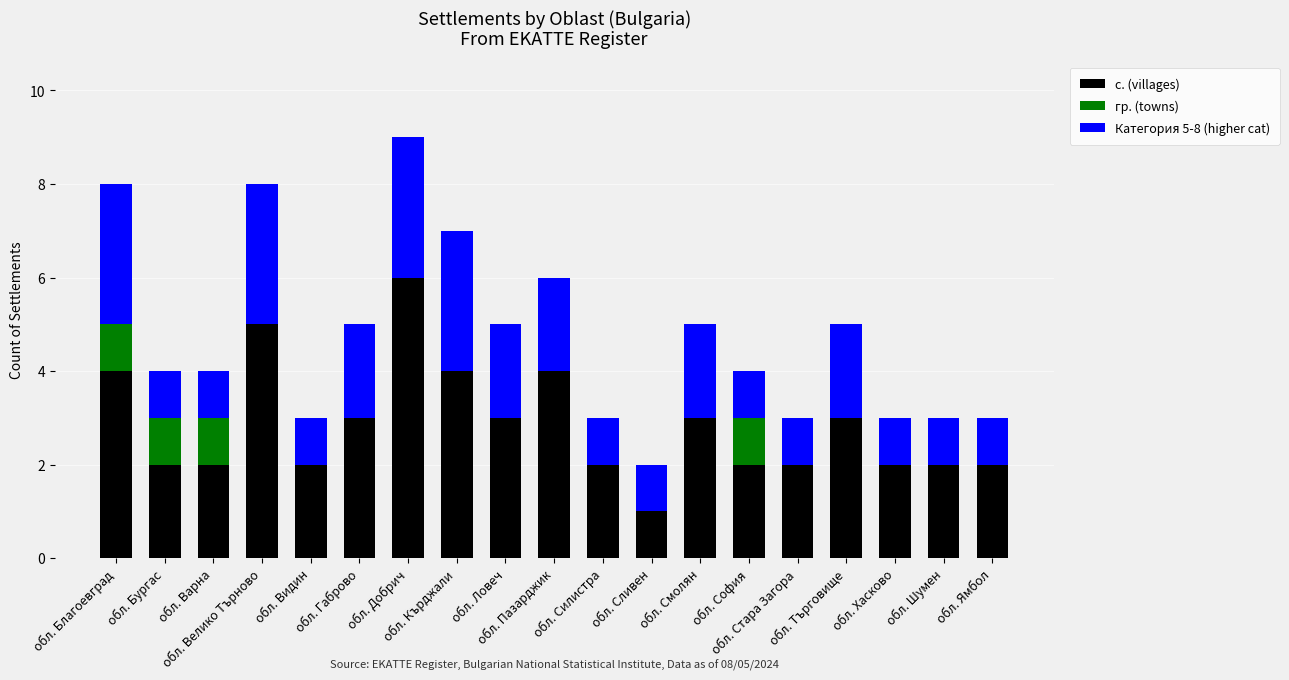

List the labels in order of гр. (towns) value, smallest first.

обл. Велико Търново, обл. Видин, обл. Габрово, обл. Добрич, обл. Кърджали, обл. Ловеч, обл. Пазарджик, обл. Силистра, обл. Сливен, обл. Смолян, обл. Стара Загора, обл. Търговище, обл. Хасково, обл. Шумен, обл. Ямбол, обл. Благоевград, обл. Бургас, обл. Варна, обл. София